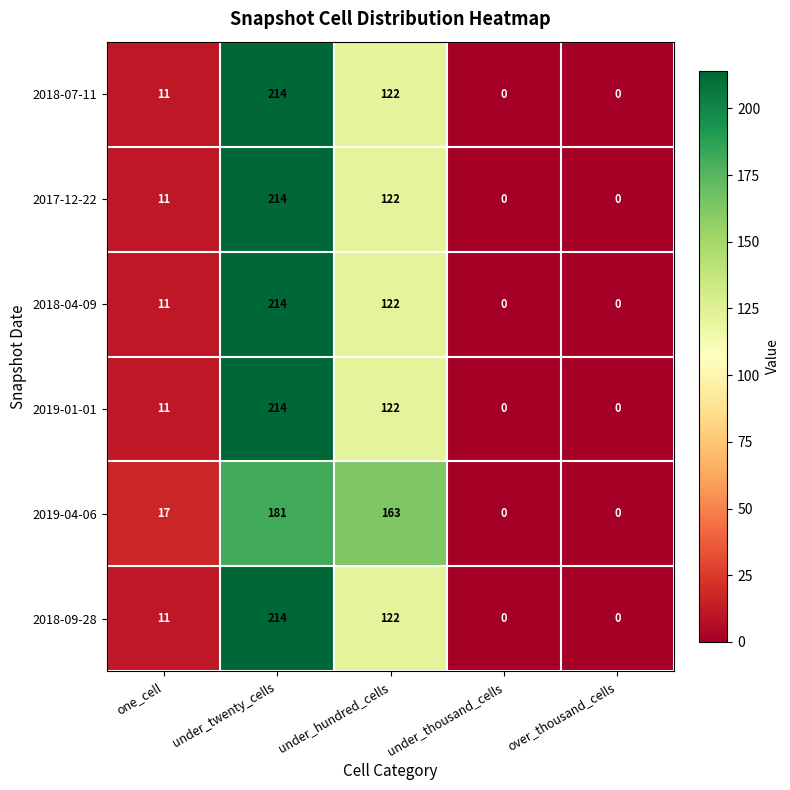

Is it true that 2017-12-22 equals 122 at under_hundred_cells?

True